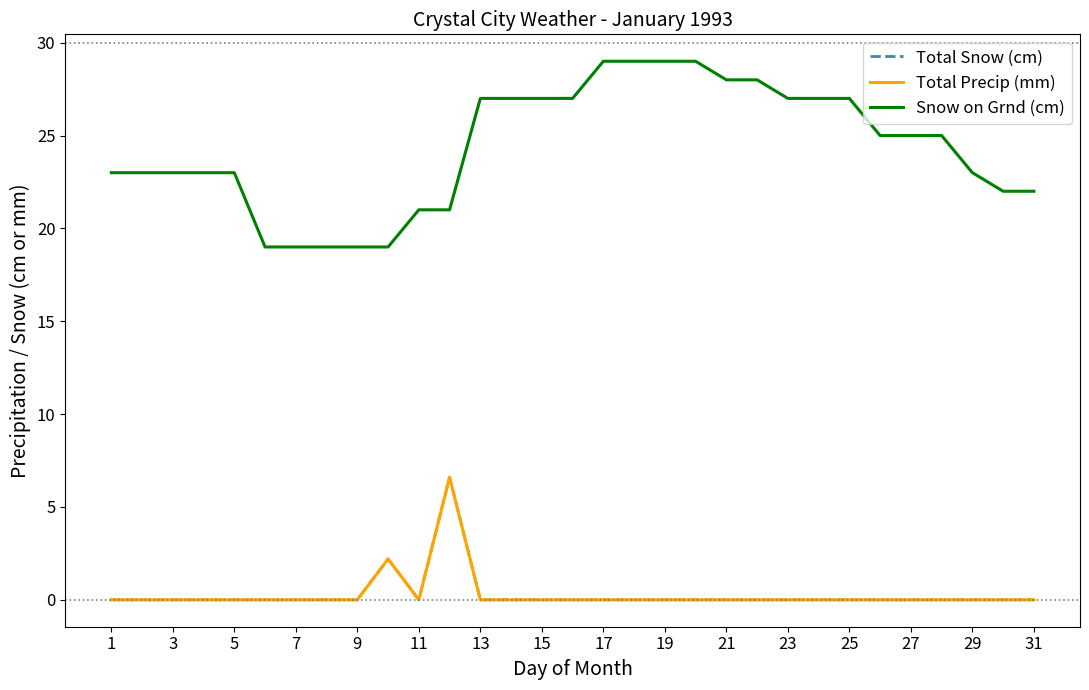

List the series in order of their peak value, highest first.

Snow on Grnd (cm), Total Snow (cm), Total Precip (mm)